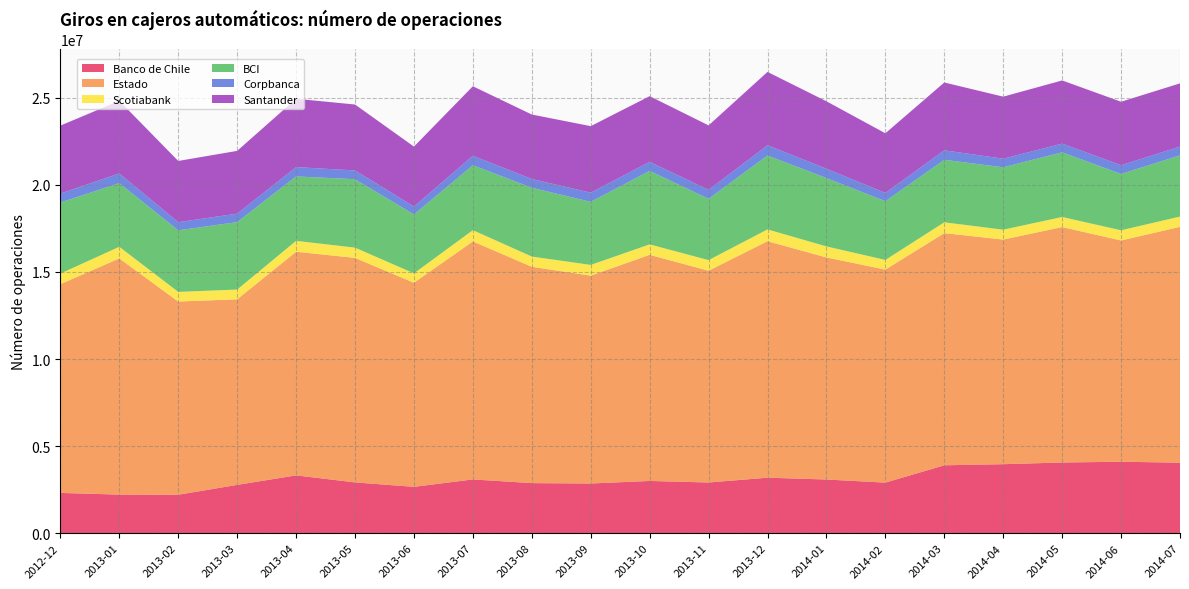

Reading right to left, what are all the values shown in this chart?

Banco de Chile: 2014-07=4050959	2014-06=4104207	2014-05=4060936	2014-04=3963441	2014-03=3899643	2014-02=2905917	2014-01=3083837	2013-12=3188186	2013-11=2913119	2013-10=3000693	2013-09=2855385	2013-08=2876571	2013-07=3088952	2013-06=2662902	2013-05=2917638	2013-04=3321354	2013-03=2775455	2013-02=2208591	2013-01=2217343	2012-12=2312745
Estado: 2014-07=13540343	2014-06=12702782	2014-05=13517857	2014-04=12896605	2014-03=13329766	2014-02=12230183	2014-01=12749979	2013-12=13576992	2013-11=12159543	2013-10=12983218	2013-09=11933608	2013-08=12420369	2013-07=13666608	2013-06=11717909	2013-05=12891285	2013-04=12838351	2013-03=10654631	2013-02=11094393	2013-01=13560715	2012-12=11985646
Scotiabank: 2014-07=590544	2014-06=585660	2014-05=577056	2014-04=566849	2014-03=622050	2014-02=553704	2014-01=633581	2013-12=678563	2013-11=606310	2013-10=600614	2013-09=615445	2013-08=588091	2013-07=643934	2013-06=538328	2013-05=588040	2013-04=626644	2013-03=560038	2013-02=553136	2013-01=666936	2012-12=609066
BCI: 2014-07=3513266	2014-06=3236091	2014-05=3714159	2014-04=3584788	2014-03=3590111	2014-02=3372328	2014-01=3925507	2013-12=4244358	2013-11=3523251	2013-10=4220443	2013-09=3623665	2013-08=3949597	2013-07=3729675	2013-06=3383430	2013-05=3929242	2013-04=3700650	2013-03=3873211	2013-02=3535142	2013-01=3656969	2012-12=4082619
Corpbanca: 2014-07=502679	2014-06=502012	2014-05=498726	2014-04=491534	2014-03=543166	2014-02=474850	2014-01=536729	2013-12=584754	2013-11=511755	2013-10=517813	2013-09=524632	2013-08=502795	2013-07=542646	2013-06=455674	2013-05=503339	2013-04=532728	2013-03=484085	2013-02=466684	2013-01=555026	2012-12=511052
Santander: 2014-07=3630470	2014-06=3642998	2014-05=3628060	2014-04=3562304	2014-03=3894390	2014-02=3426009	2014-01=3869809	2013-12=4213649	2013-11=3702507	2013-10=3771734	2013-09=3819737	2013-08=3702167	2013-07=3990886	2013-06=3440853	2013-05=3785078	2013-04=3925541	2013-03=3605705	2013-02=3516142	2013-01=4169060	2012-12=3902500